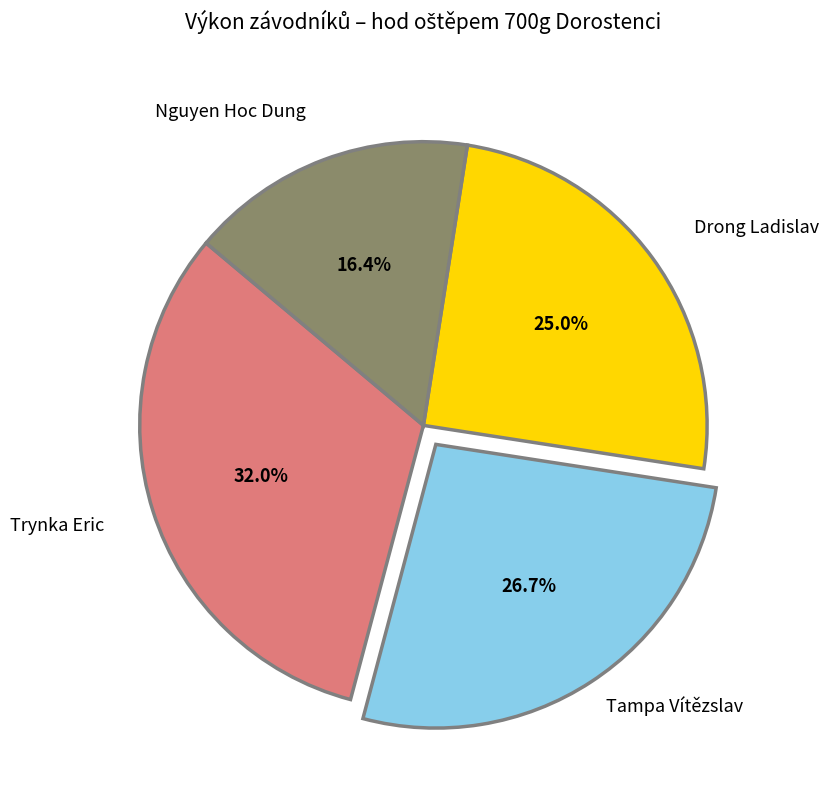

The Nguyen Hoc Dung slice represents 5% of the pie. True or false?

False